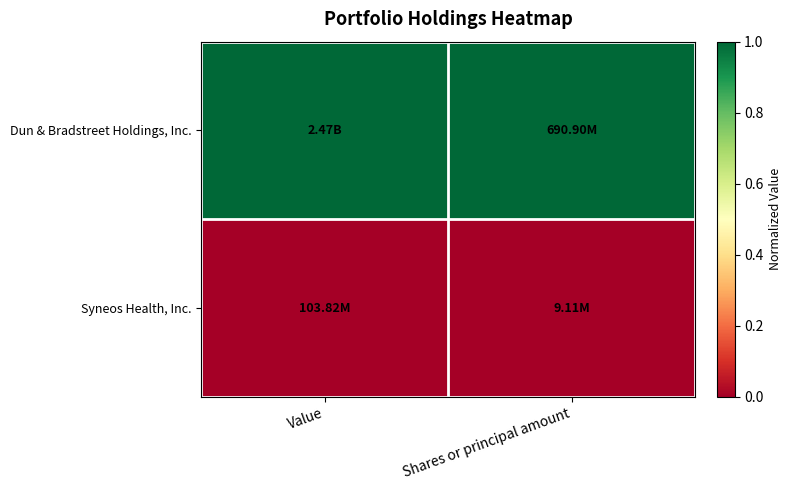

Count the number of categories in the chart.

2